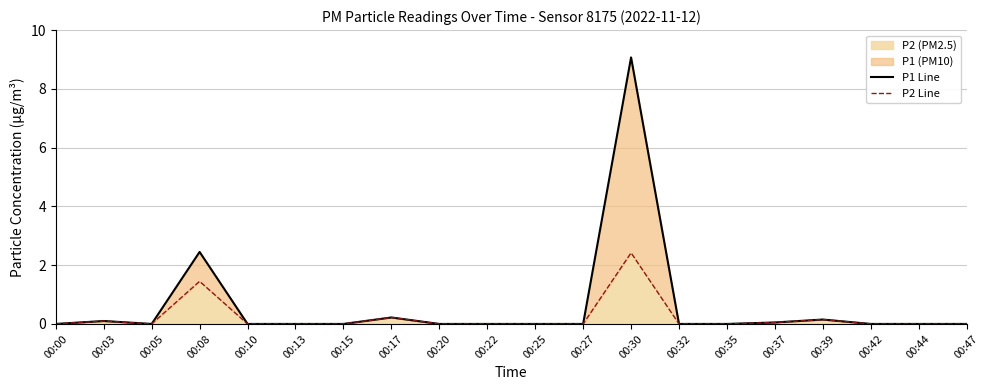

The P2 Line series shows 0.0 at 00:32. True or false?

True